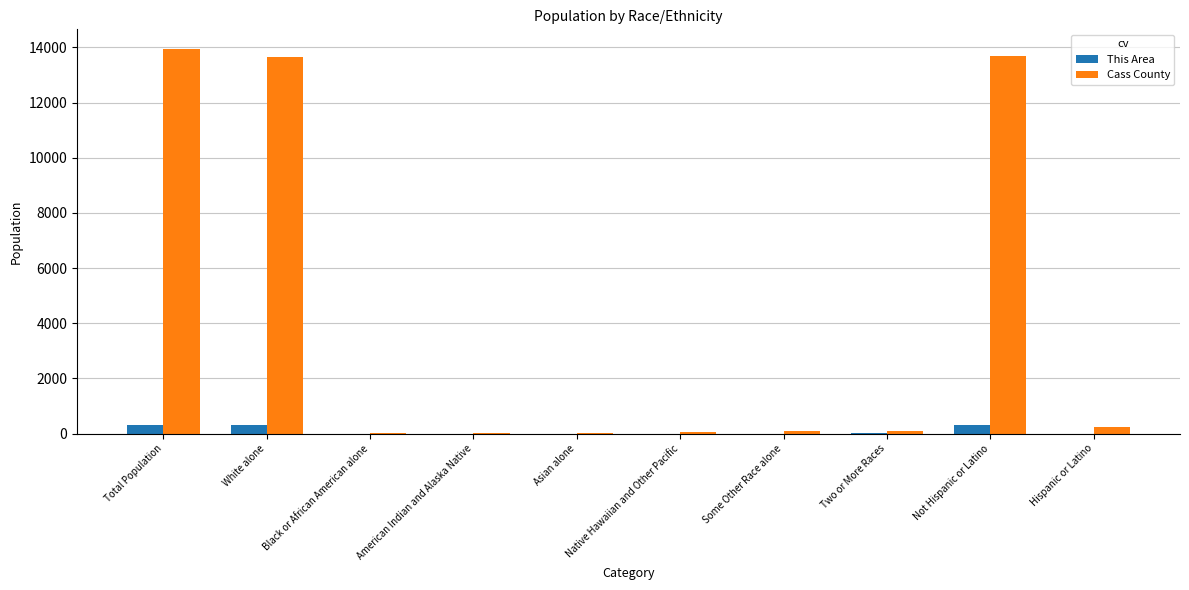

The value of Cass County at Total Population is 13956. True or false?

True